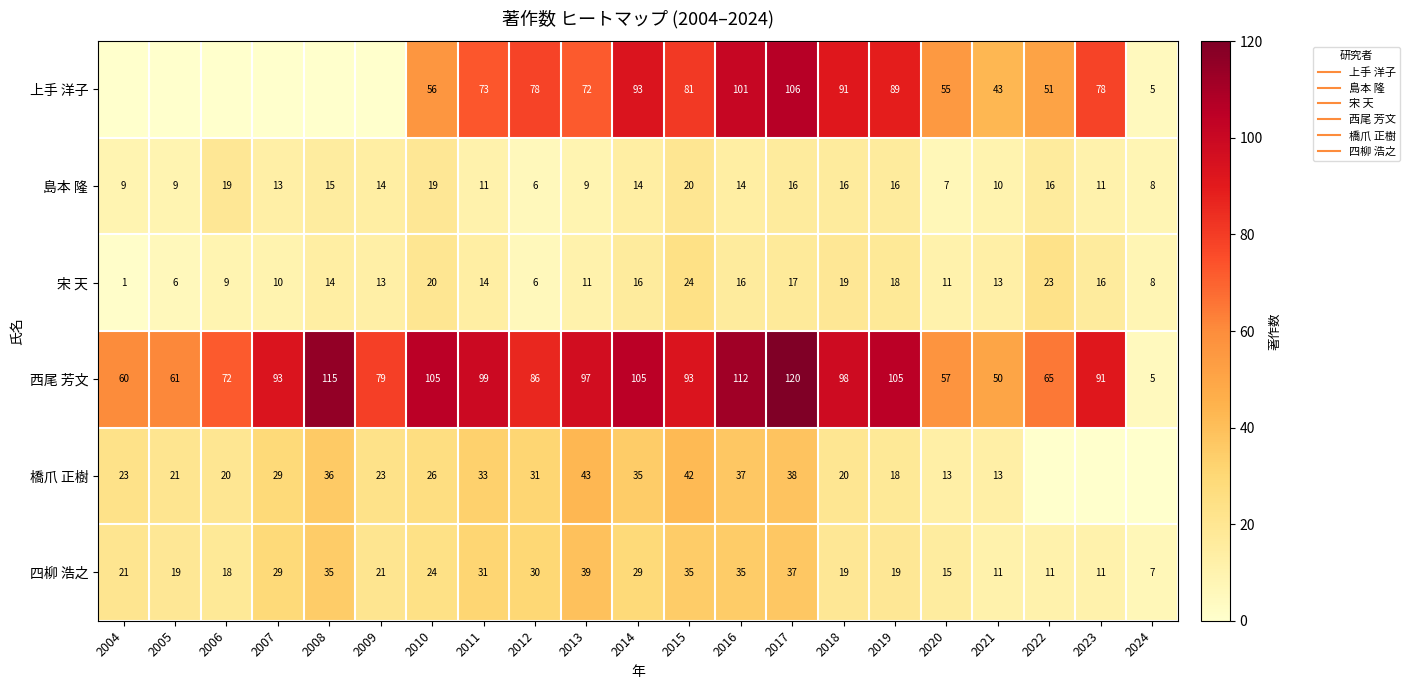

What is the difference between the second highest and minimum values in the 島本 隆 series?

13